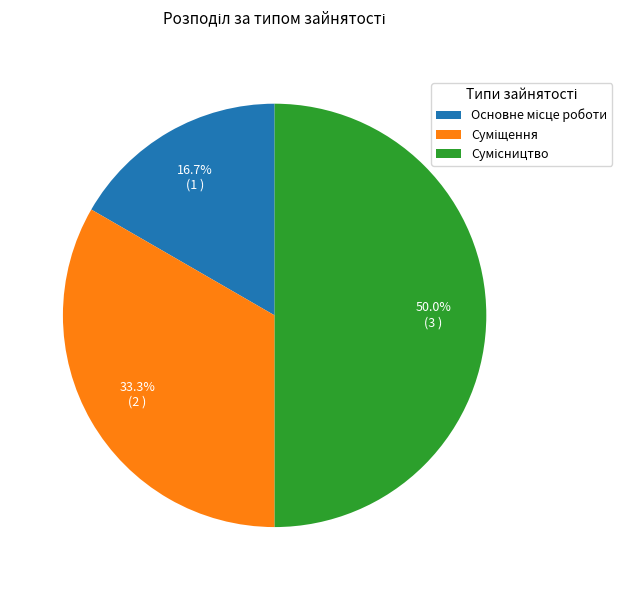

How many slices are in this pie chart?

3